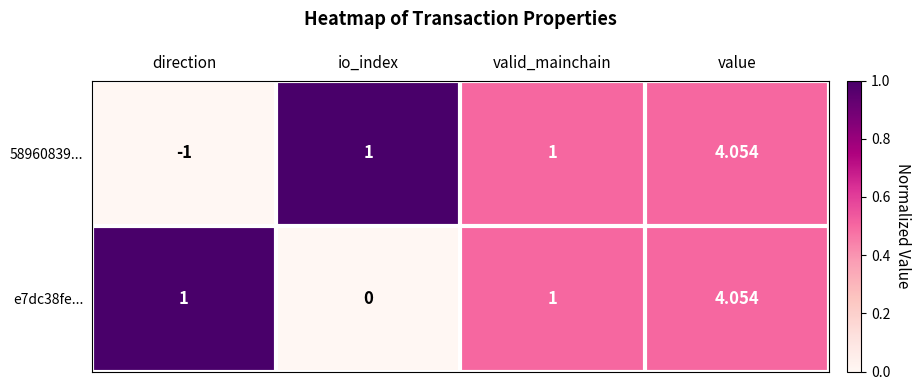

What is the spread (max minus min) of values at direction?

2.0